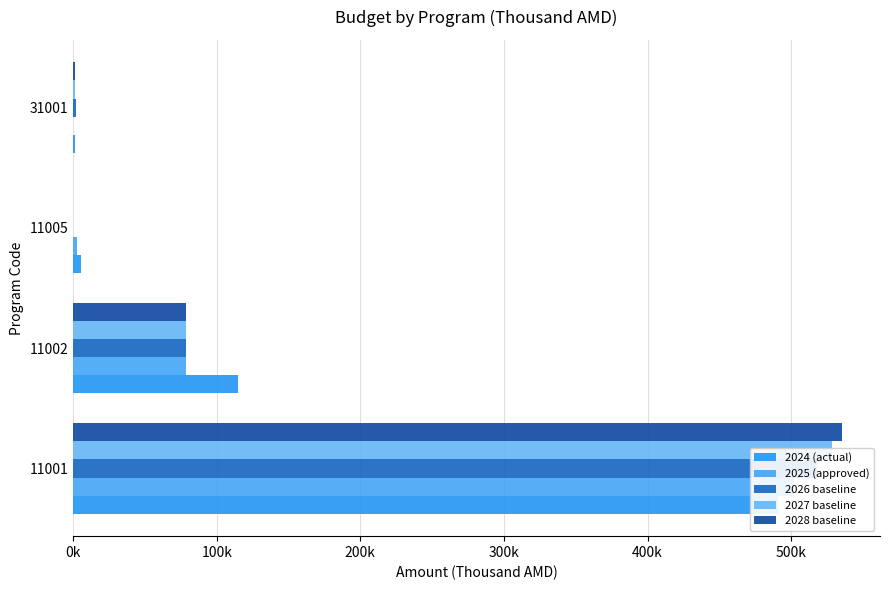

What is the greatest value displayed?

535133.0